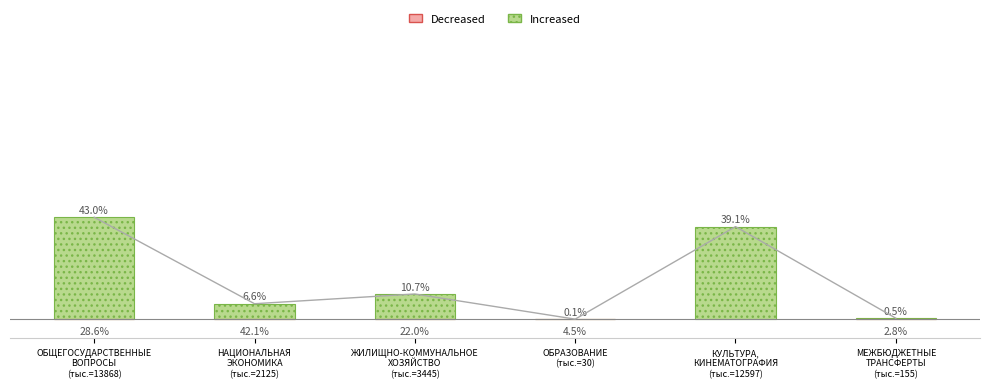

Is it true that the value at ОБРАЗОВАНИЕ (тыс.=30) is 53.7?

False